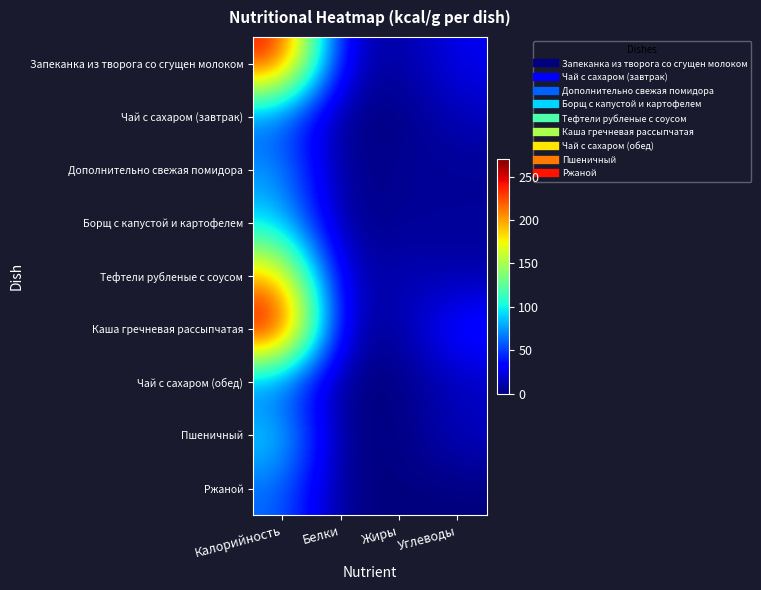

What is the spread (max minus min) of values at Углеводы?

43.0